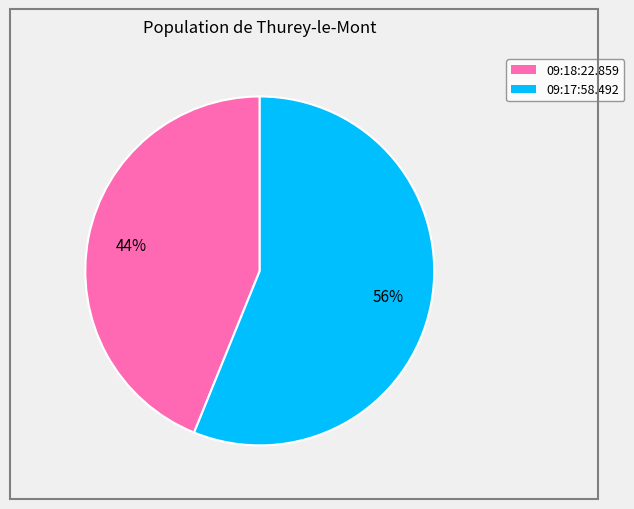

What is the largest slice in the pie chart?

09:17:58.492